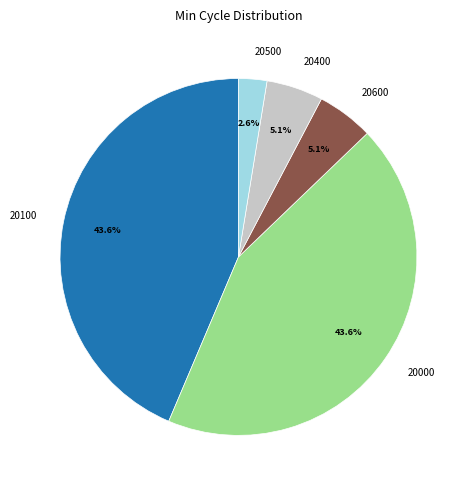

Is there any slice that represents more than half of the pie?

No